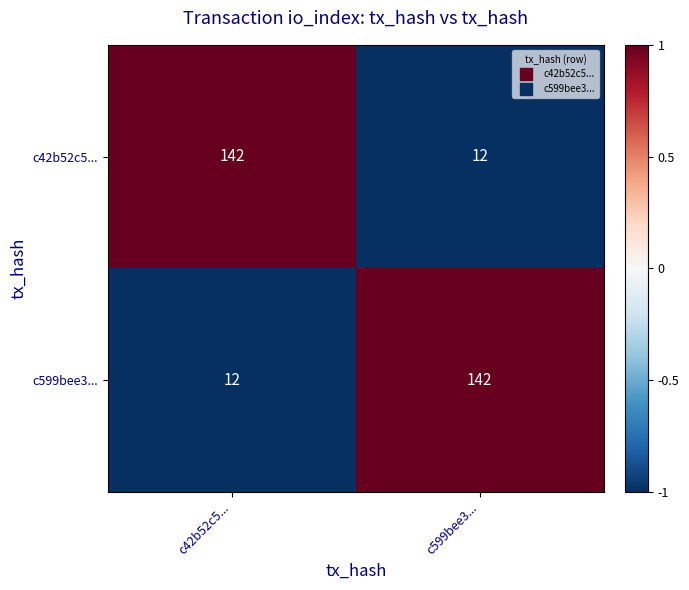

Read the c599bee3... value at c599bee3..., to the nearest 10.

140